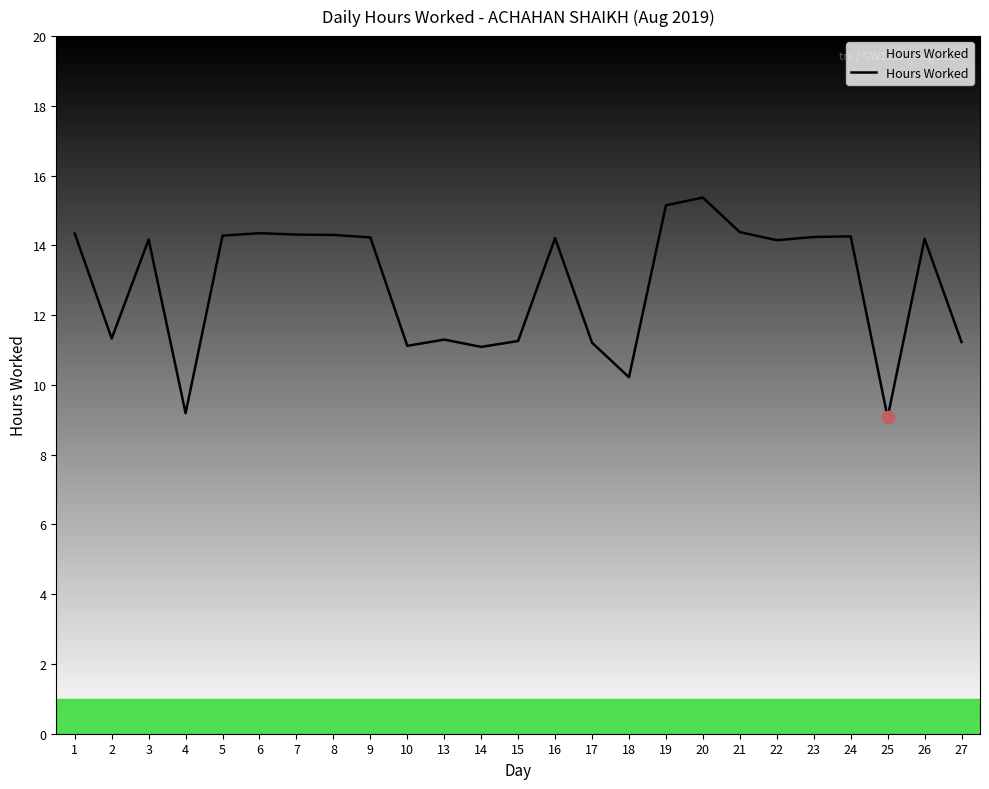

What is the ratio of the value at 21 to the value at 10?

1.3